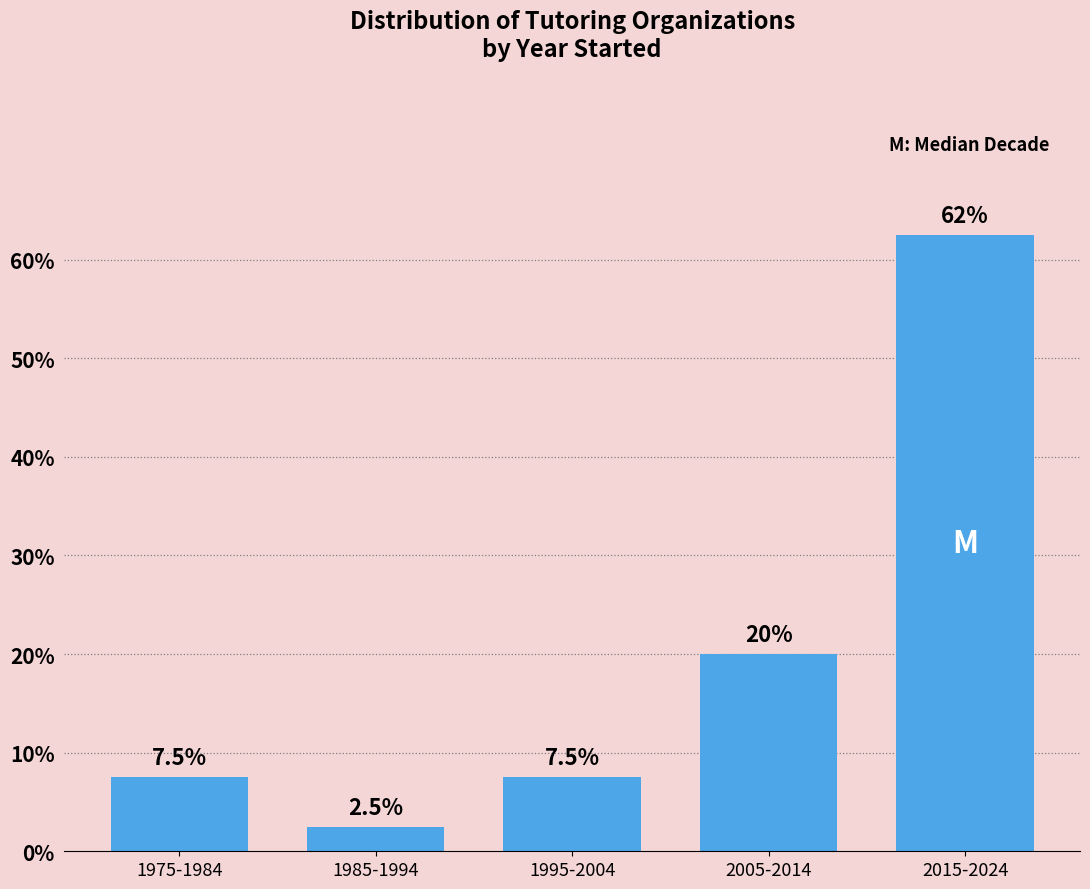

Reading right to left, transcribe all the data shown in this chart.

2015-2024=62.5	2005-2014=20.0	1995-2004=7.5	1985-1994=2.5	1975-1984=7.5